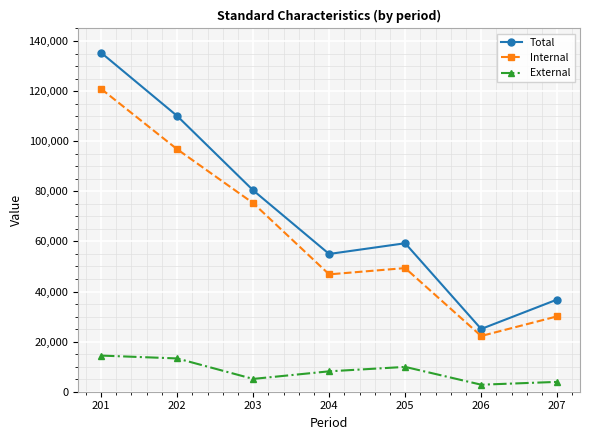

In External, how many points are higher than both neighbors (excluding endpoints)?

1